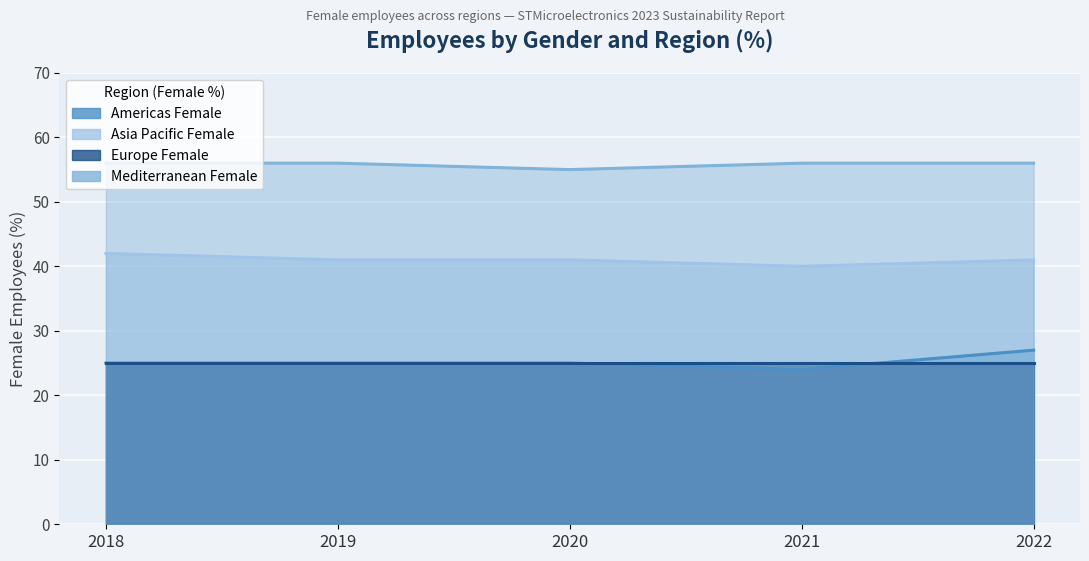

List the labels in order of Asia Pacific Female value, smallest first.

2021, 2019, 2020, 2022, 2018